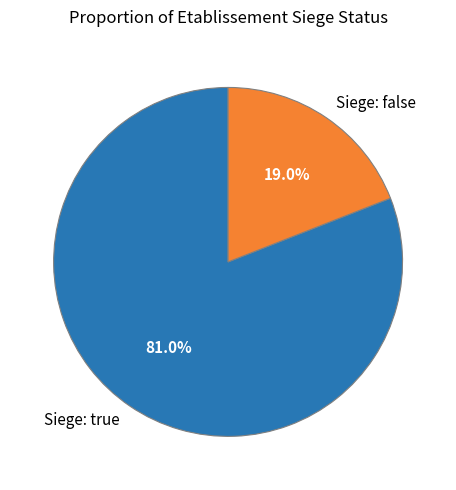

Which category has the smallest portion of the pie?

Siege: false